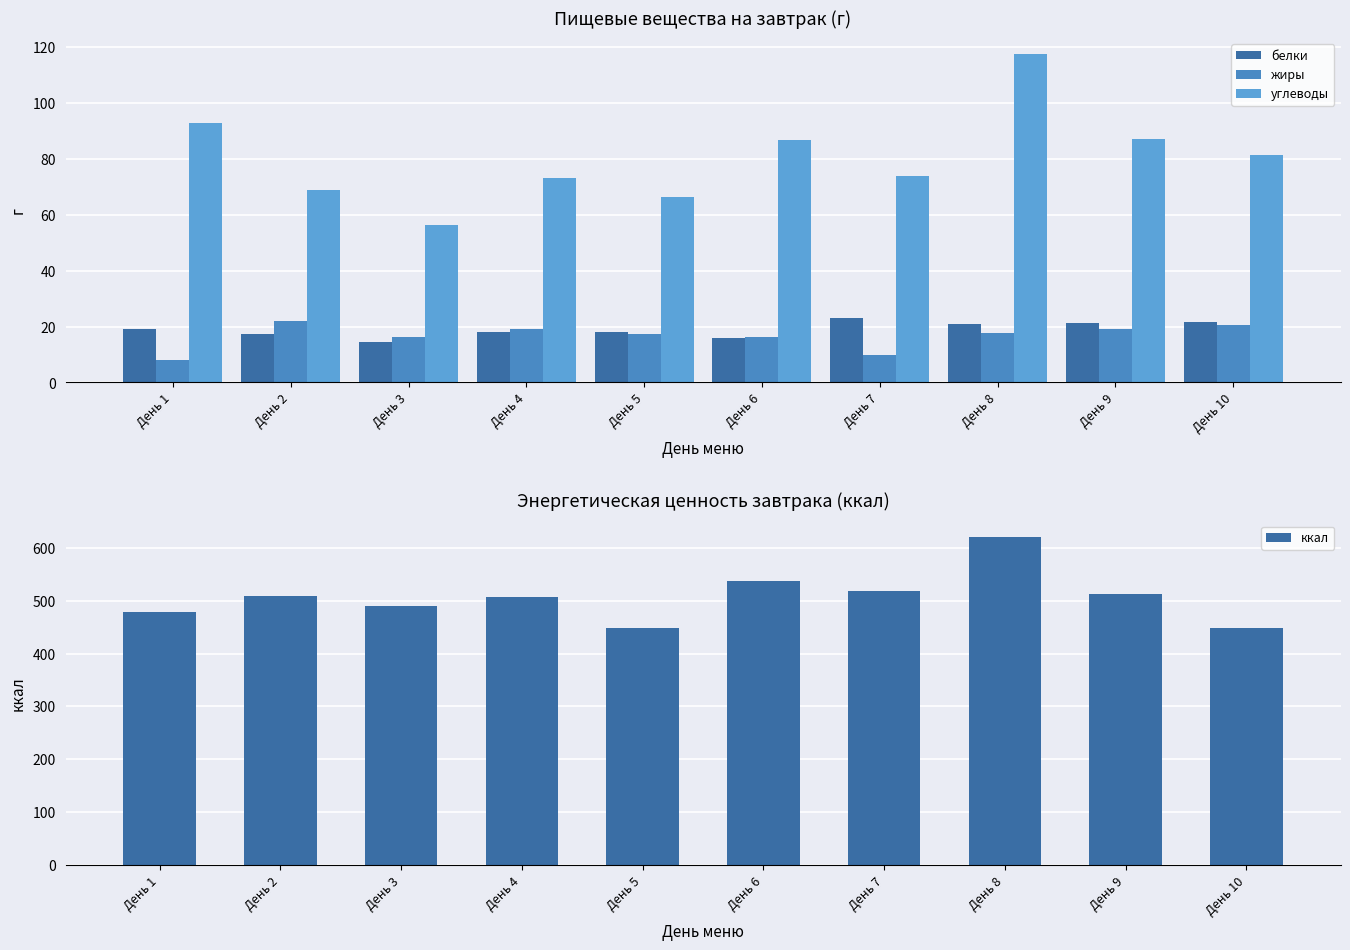

Which label corresponds to the smallest value in the chart?

День 1